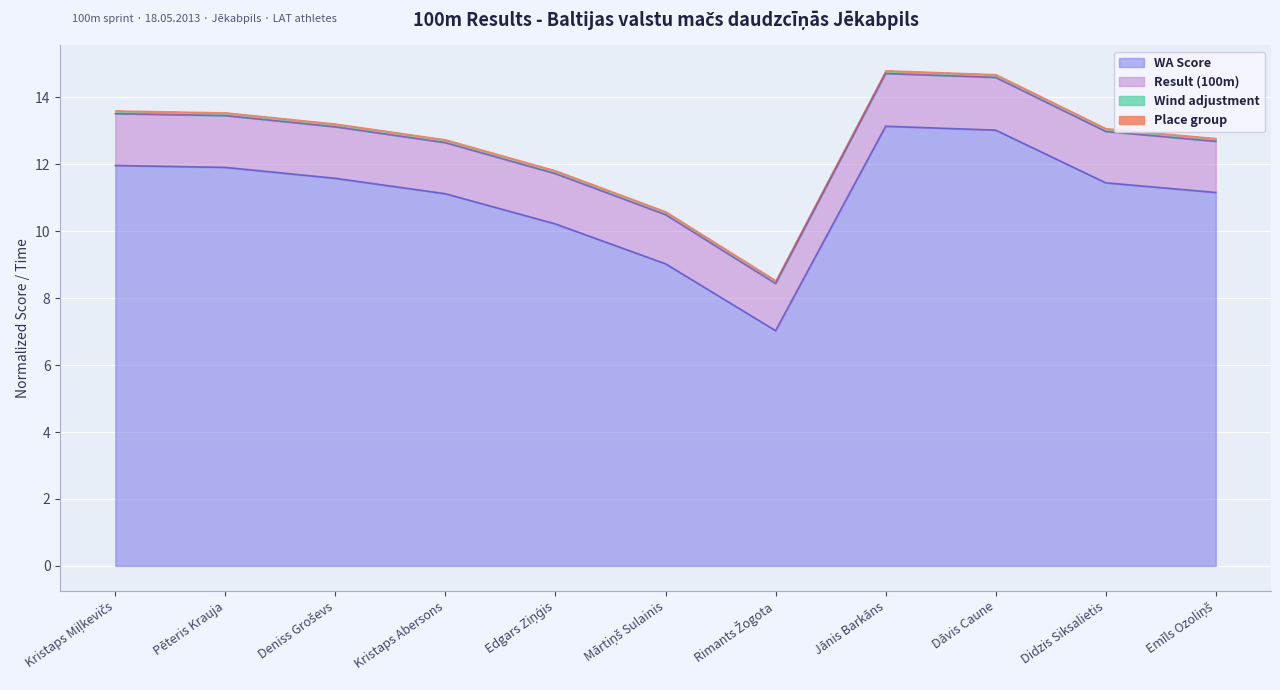

What is the highest value of the Result (100m) series?

14.7